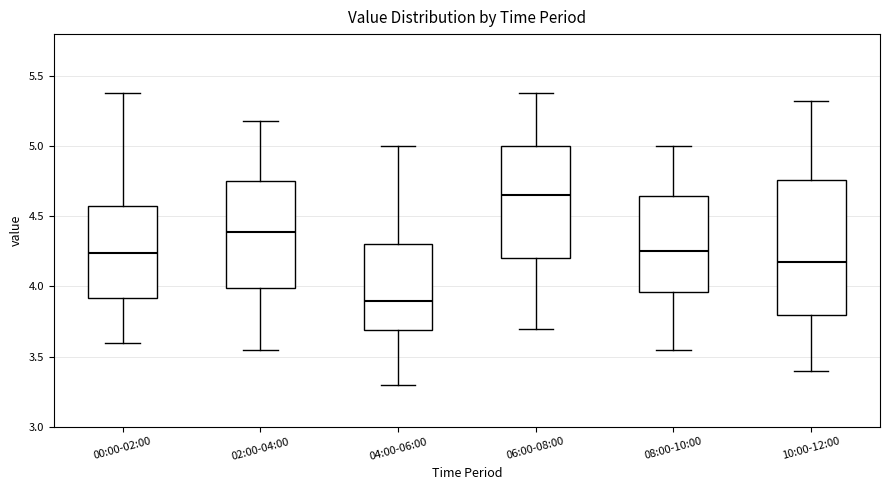

Where is the lower edge of the box for 04:00-06:00 on the y-axis? The values are not printed on the chart, so give them approximately, as read against the axis.

3.70